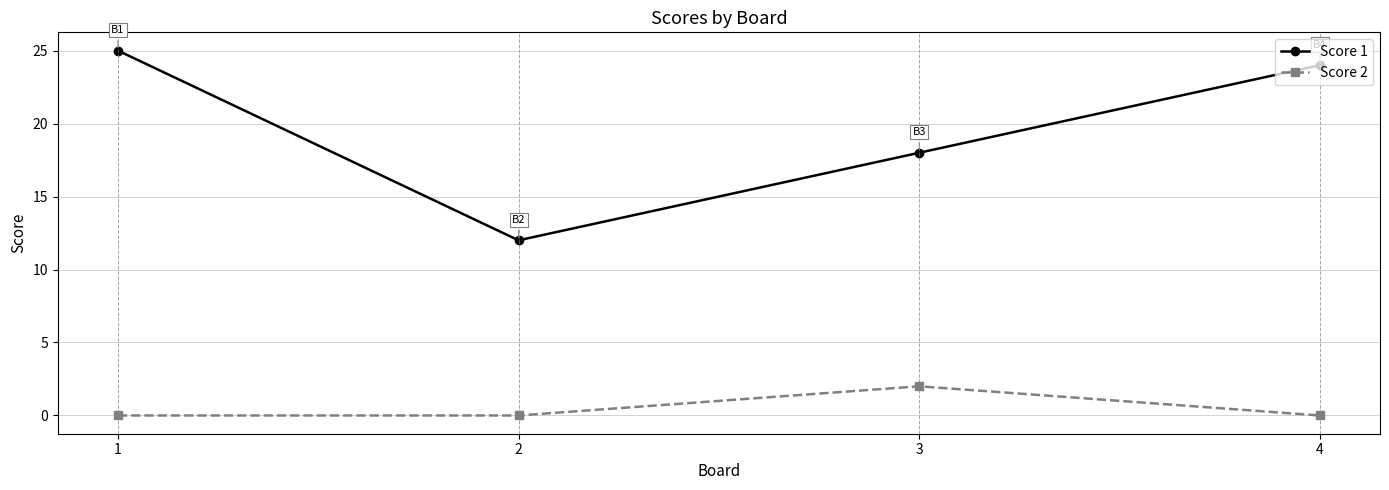

At how many categories does at least one series exceed 0?

4